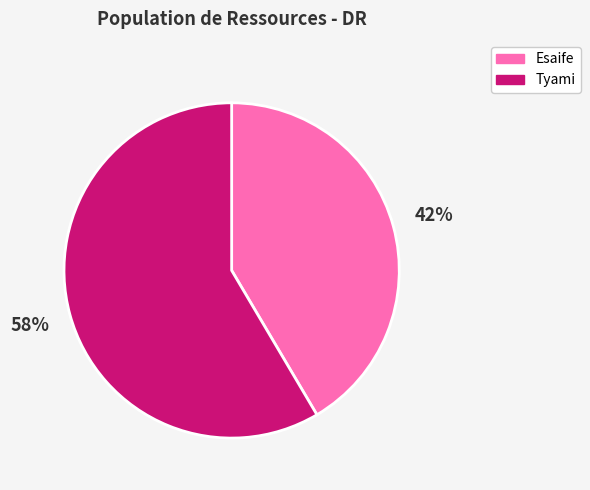

Rank the categories by value from lowest to highest.

Esaife, Tyami